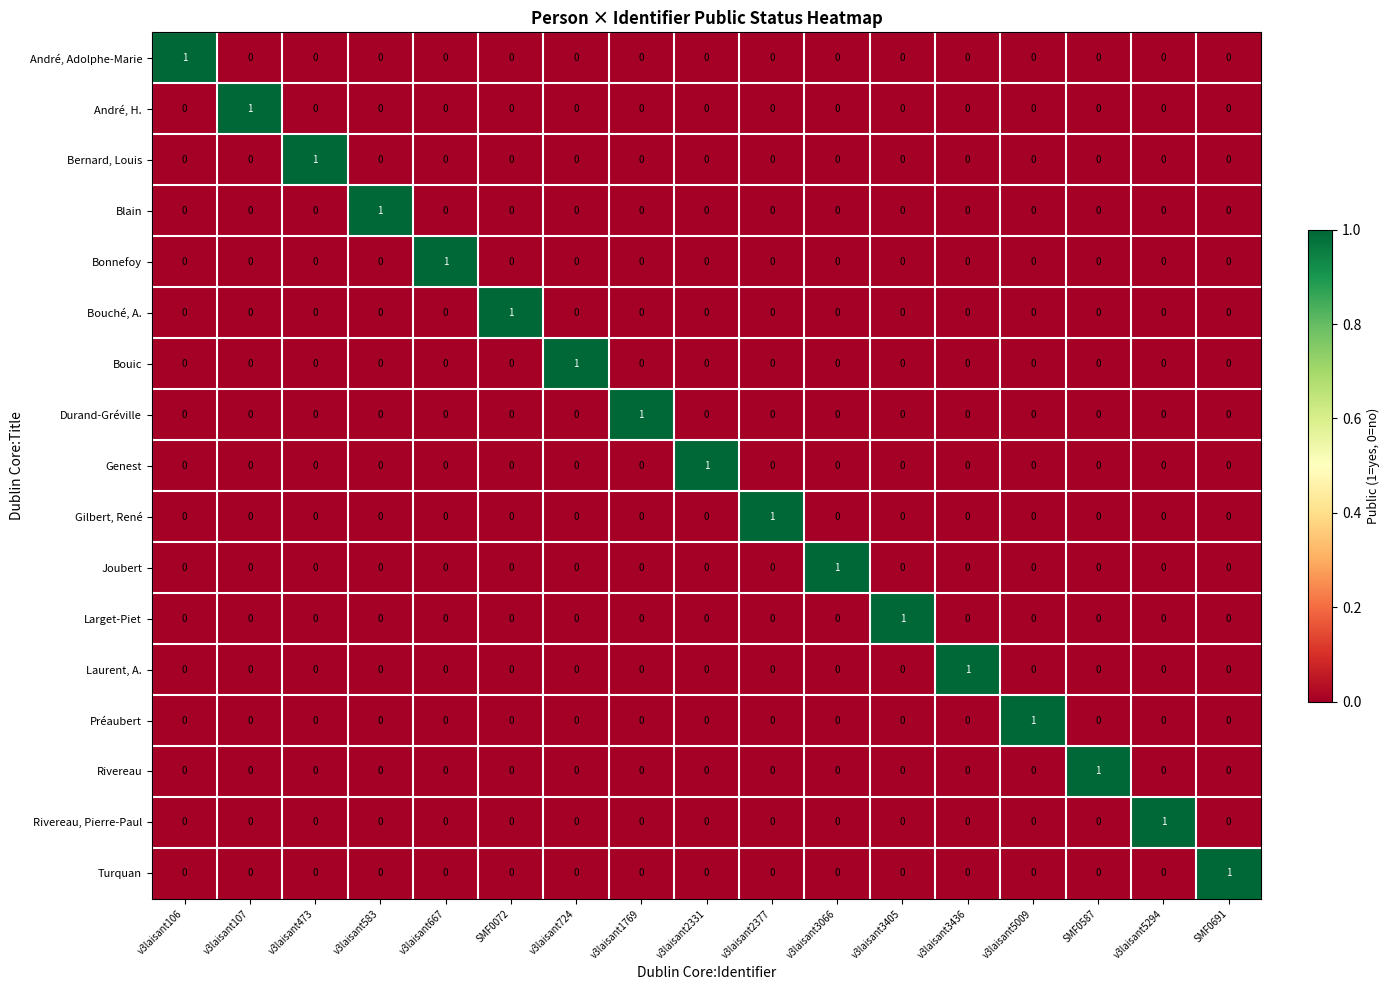

At how many categories does at least one series exceed 0?

17